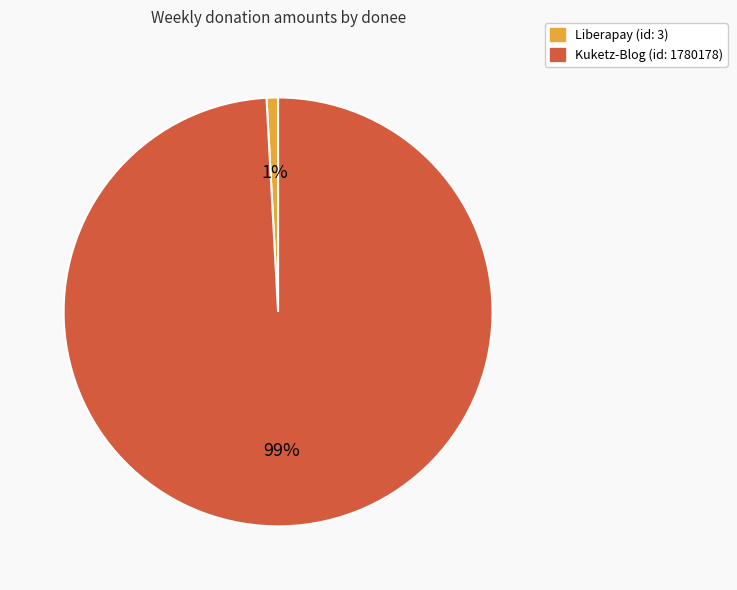

Does any single category account for the majority?

Yes